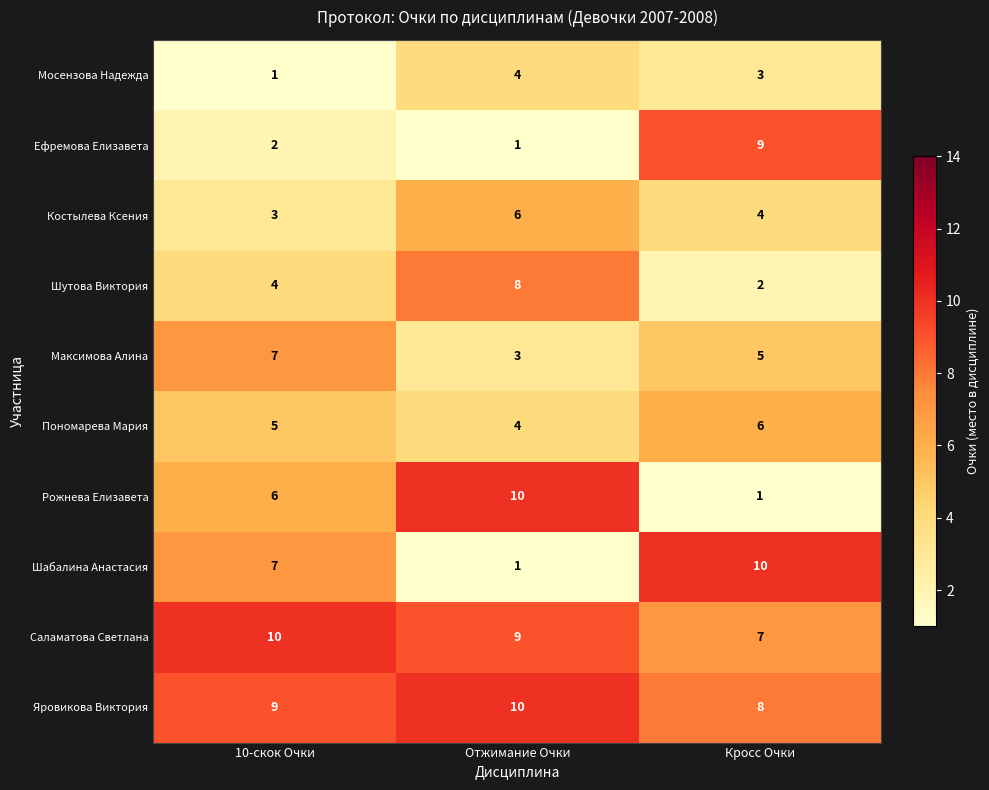

Is it true that Яровикова Виктория equals 8 at Кросс Очки?

True